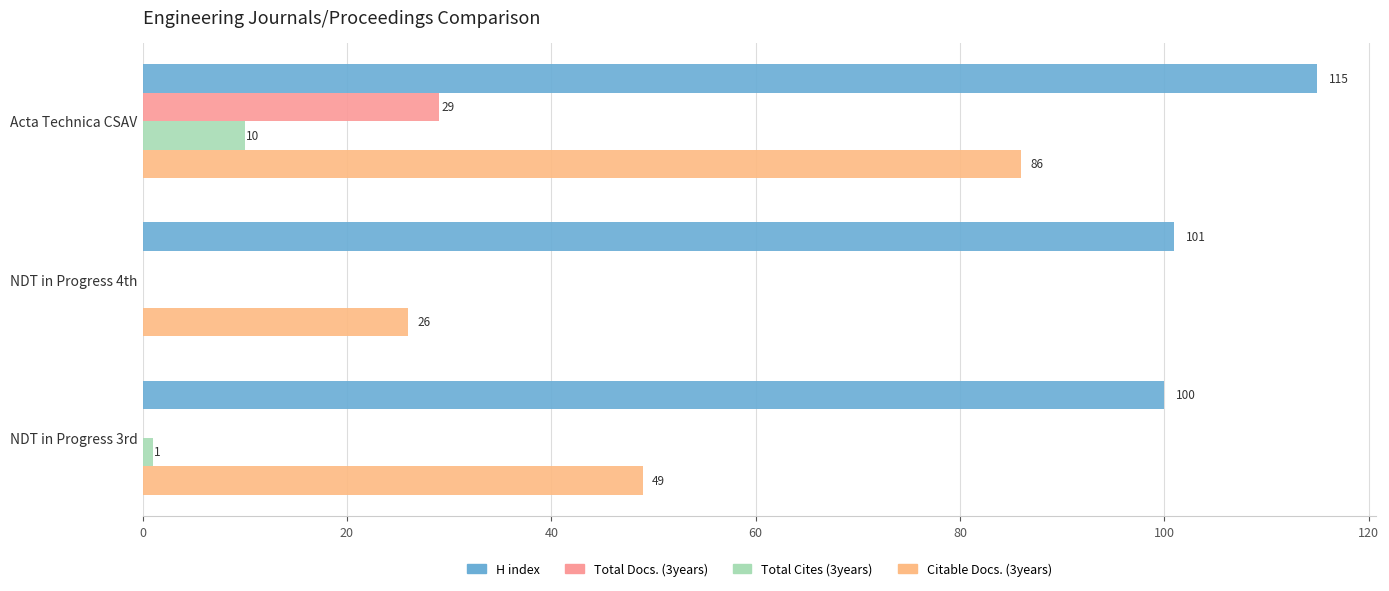

What is the value of the Citable Docs. (3years) bar at the 3rd from the left?

49